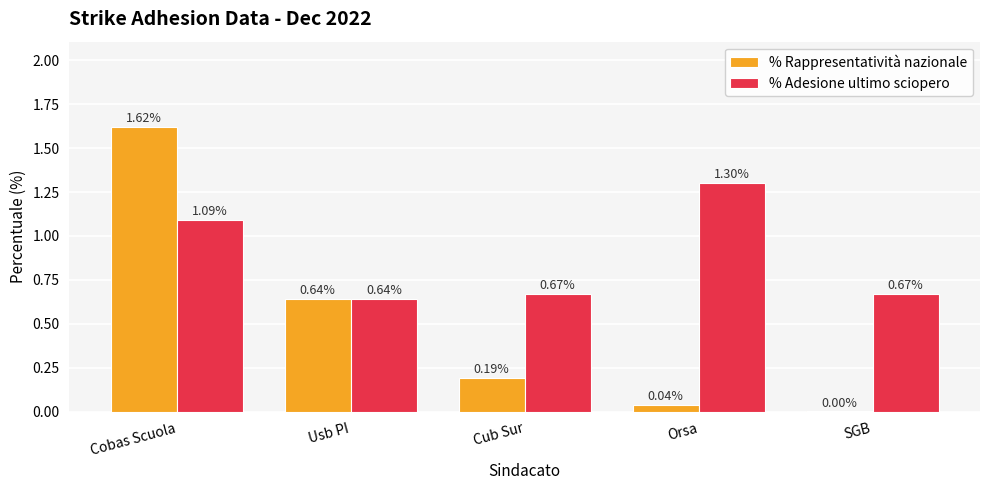

What is the sum of the % Rappresentatività nazionale values at Usb PI and Cobas Scuola?

2.3